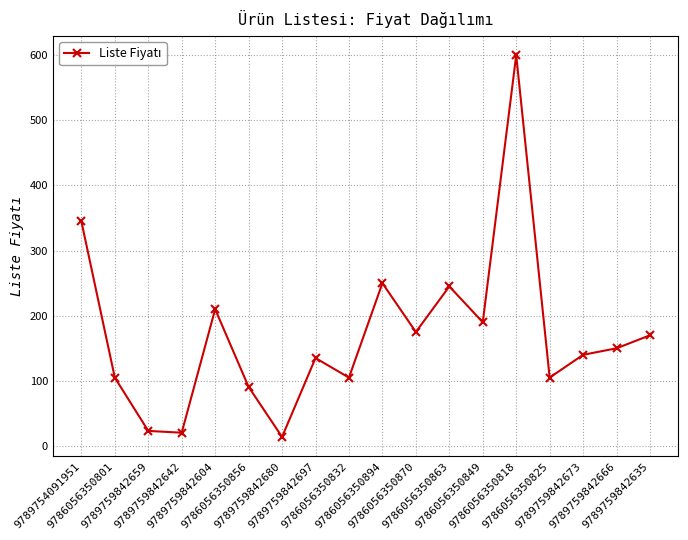

Is it true that the value at 9789759842666 is 150.0?

True